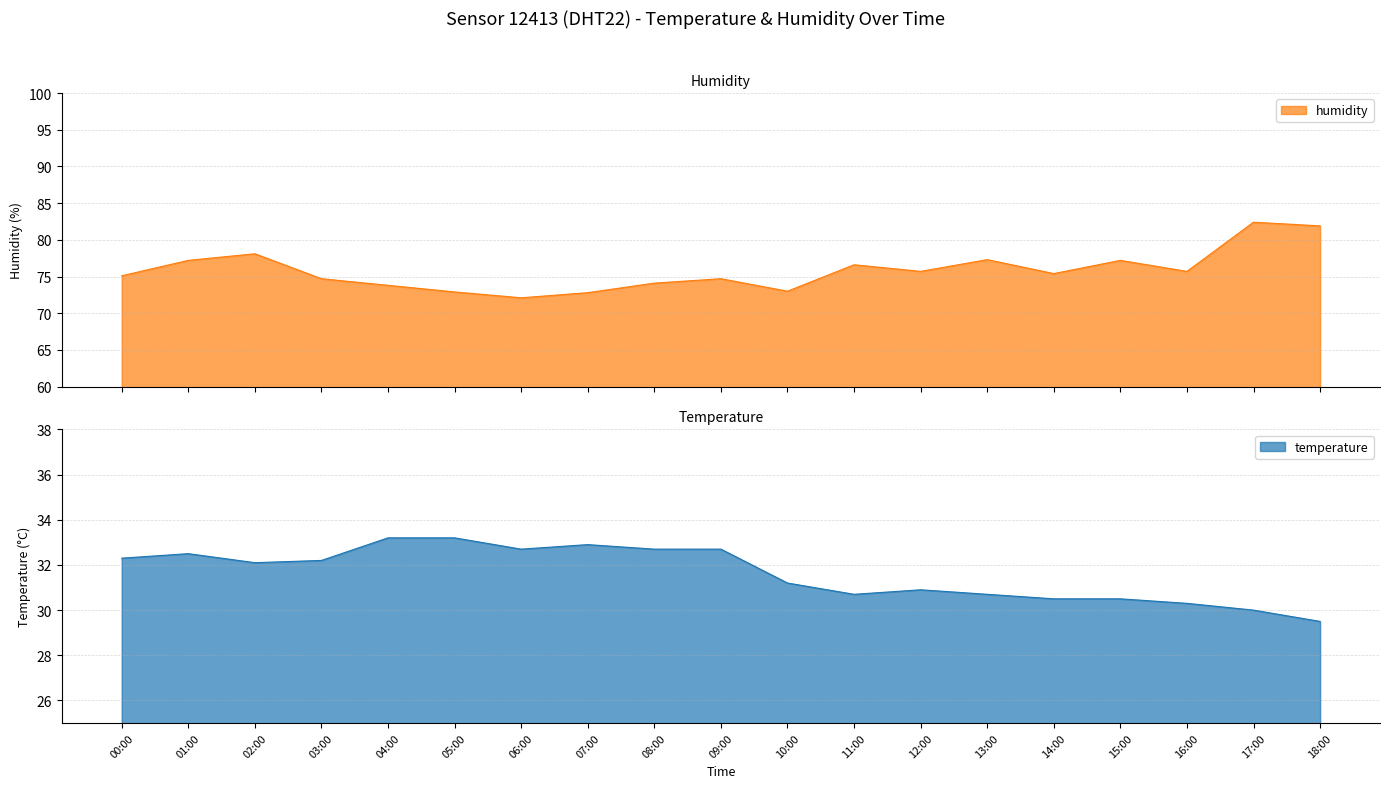

What position from the right is 04:00?

15